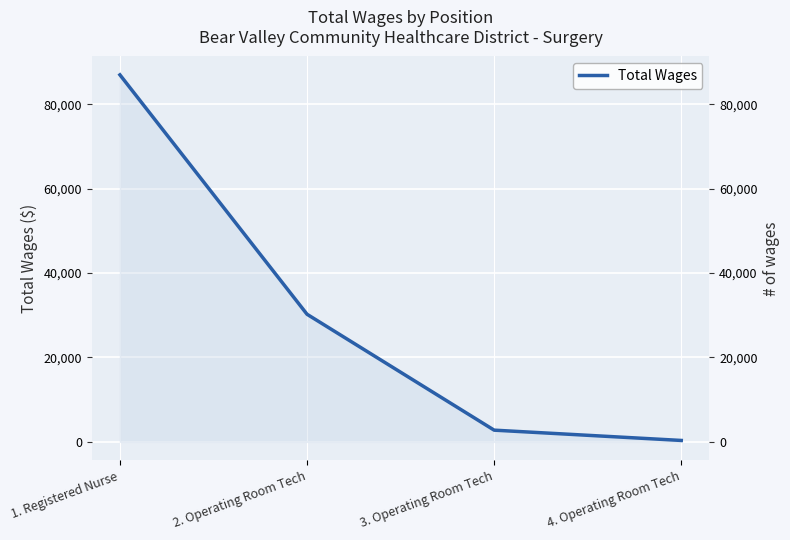

True or false: the data has more than 0 interior local peaks.

False